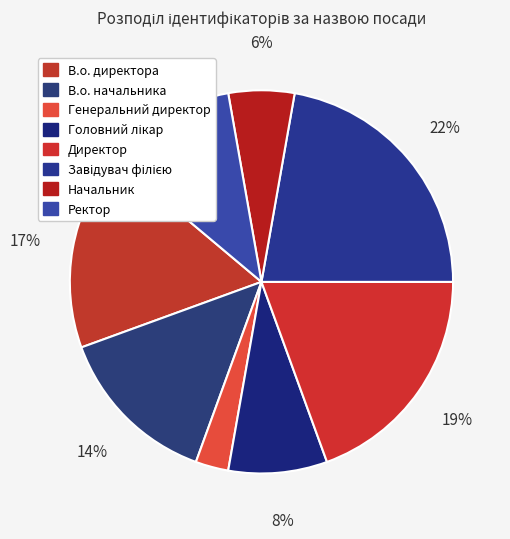

To the nearest percent, what portion does Ректор represent?

11%